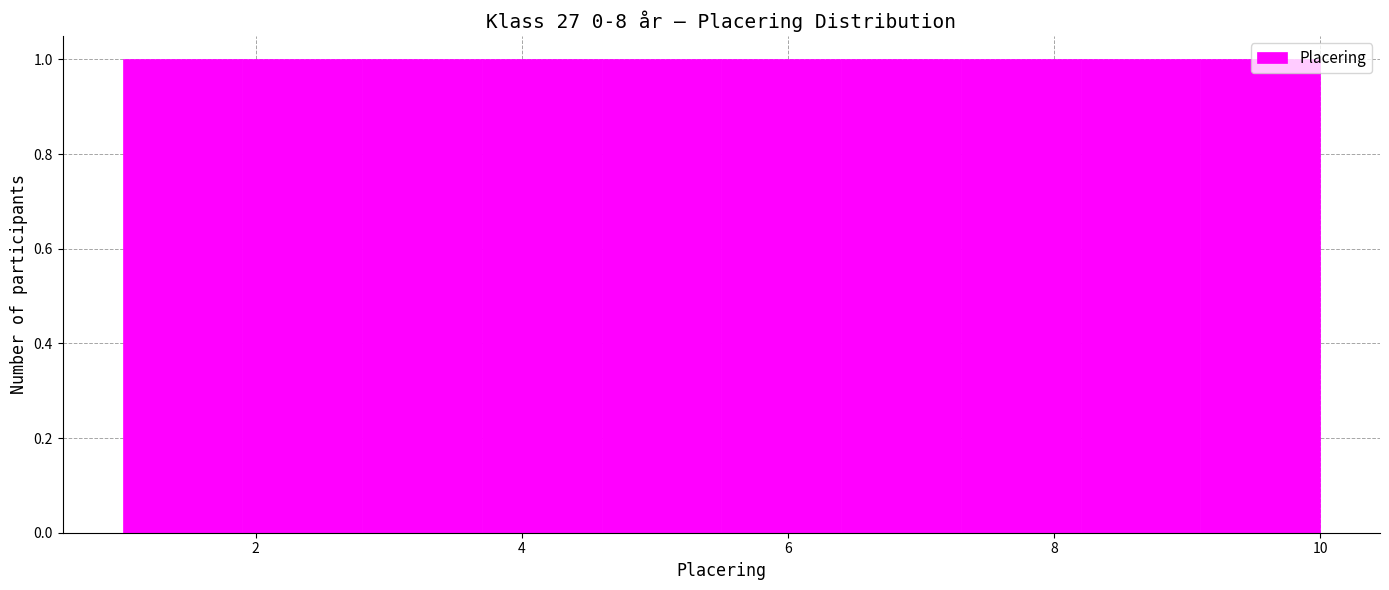

Reading left to right, transcribe this chart: for each bar, give the range it covers on the x-axis and its height. Neither the bar edges nor the heights are printed on the chart, so give them approximately, as read against the axes.

1.0 to 1.9: 1
1.9 to 2.8: 1
2.8 to 3.7: 1
3.7 to 4.6: 1
4.6 to 5.5: 1
5.5 to 6.4: 1
6.4 to 7.3: 1
7.3 to 8.2: 1
8.2 to 9.1: 1
9.1 to 10.0: 1